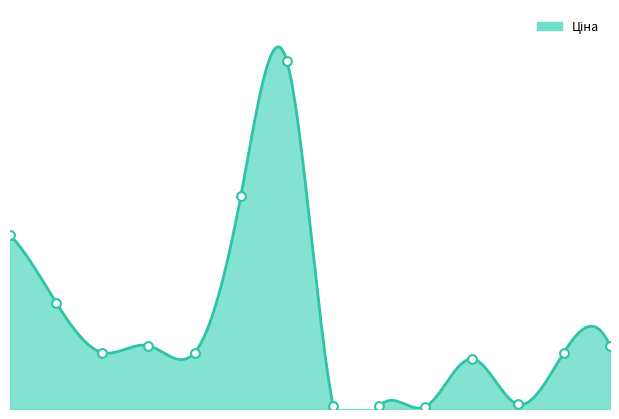

Approximately how many times larger is the value at 287712232 compared to 273001960?

2.7